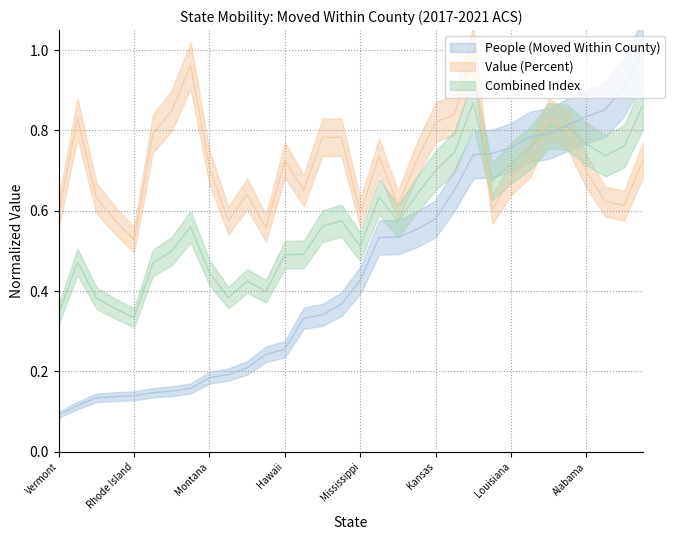

How many interior local peaks does the Value (Percent) series have?

7